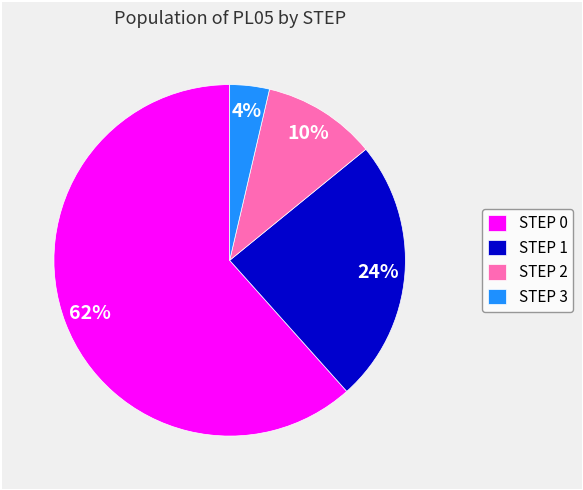

Count the number of slices in the pie.

4